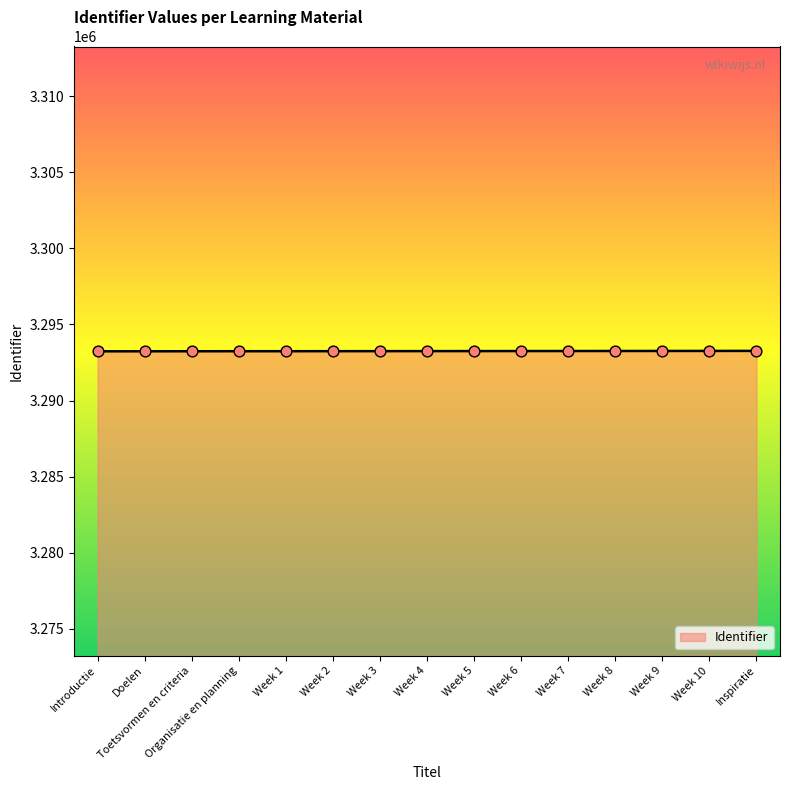

What is the change in value from Doelen to Organisatie en planning?

+4